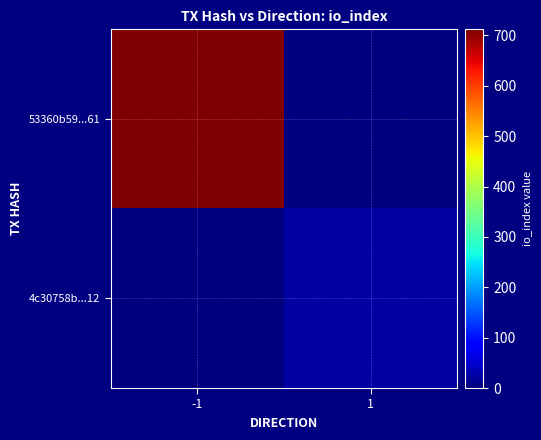

What is the difference between the highest and lowest values at -1?

712